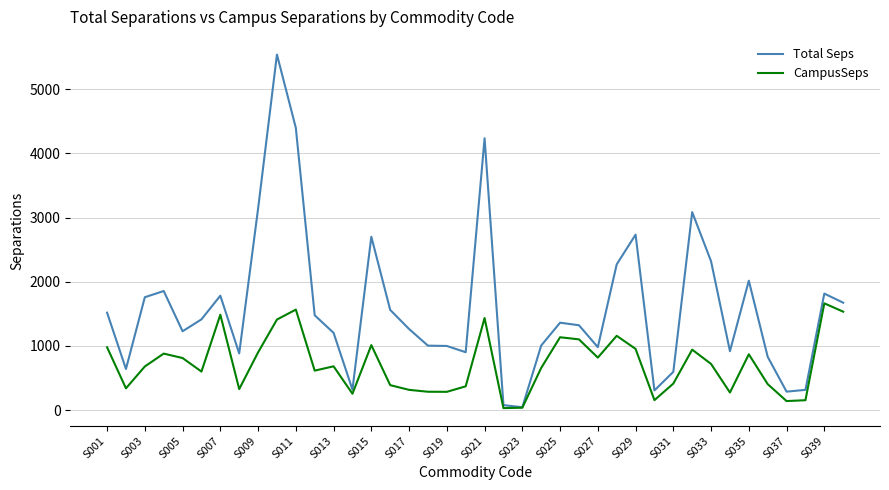

Which series has the largest total across all categories?

Total Seps